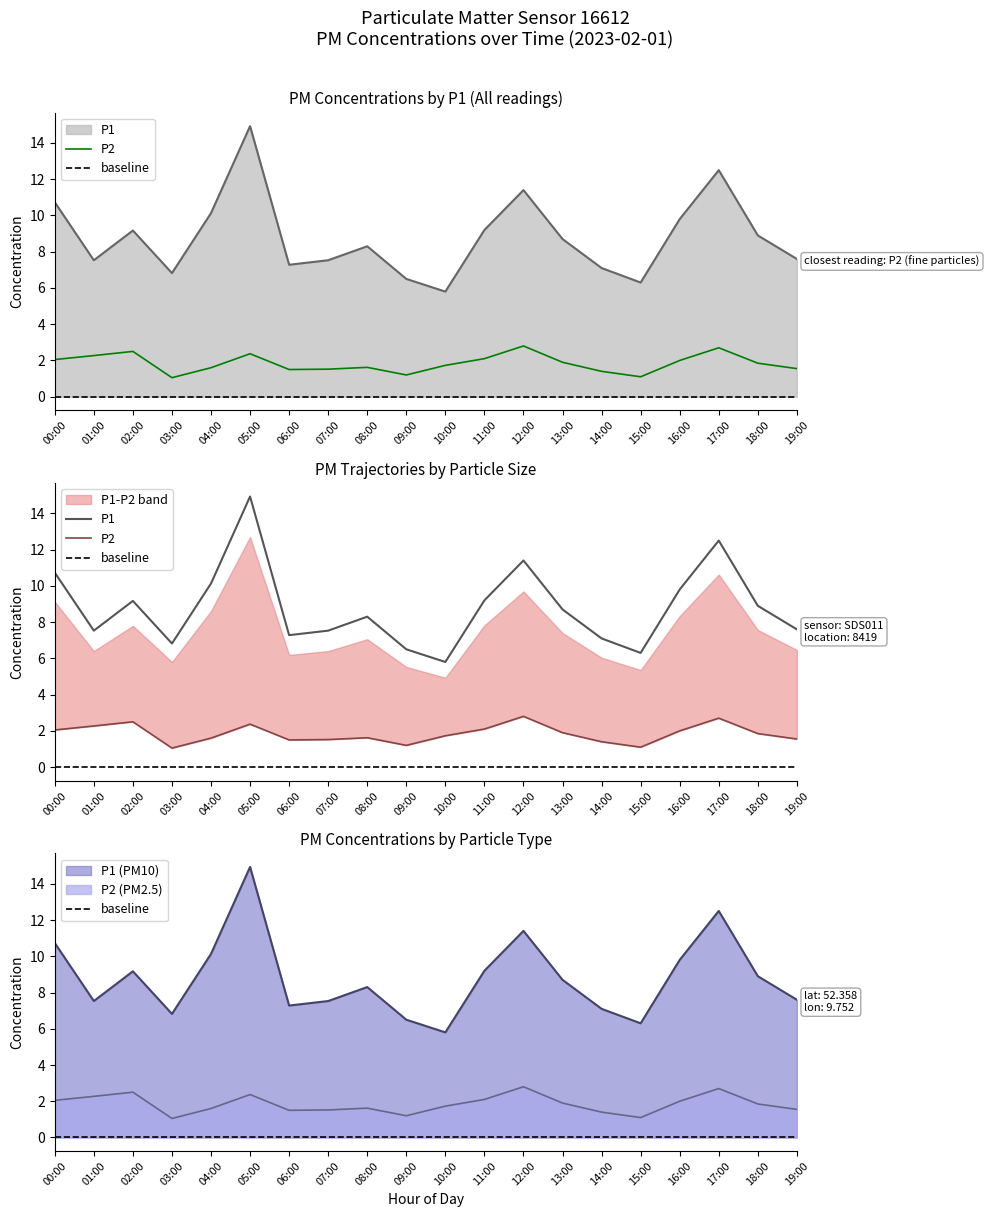

Where is the first local maximum for P1?

02:00